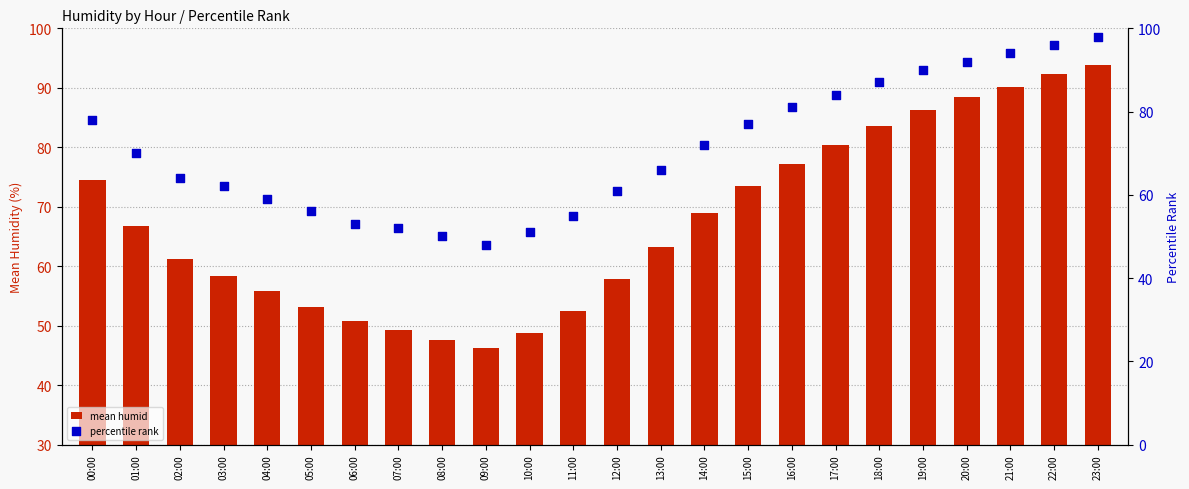

Is the value of percentile rank at 09:00 greater than the value of mean humid at 03:00?

No